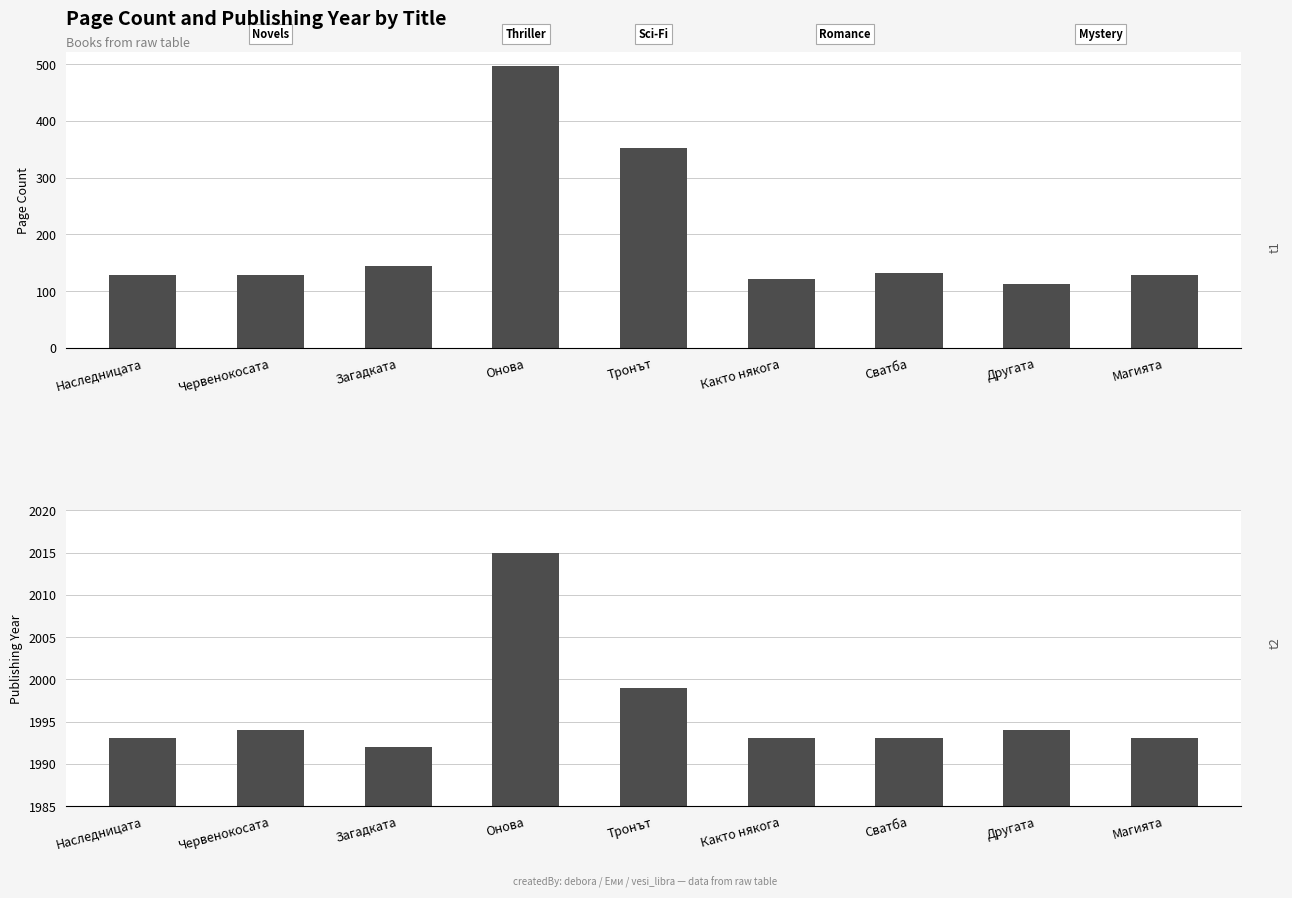

The pageCount series shows 81 at Сватба. True or false?

False